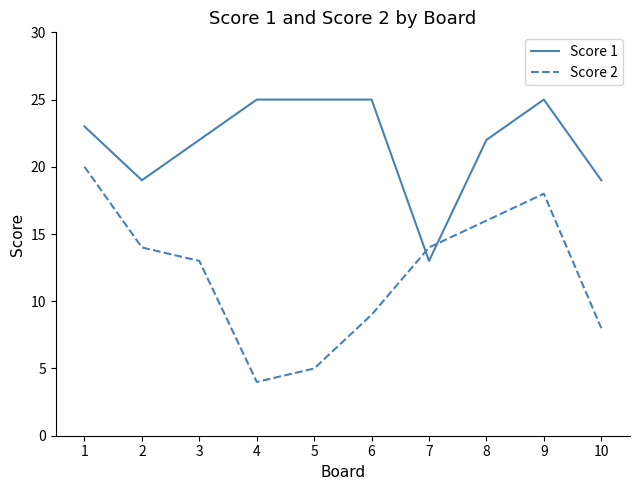

Does the chart have visible grid lines?

No